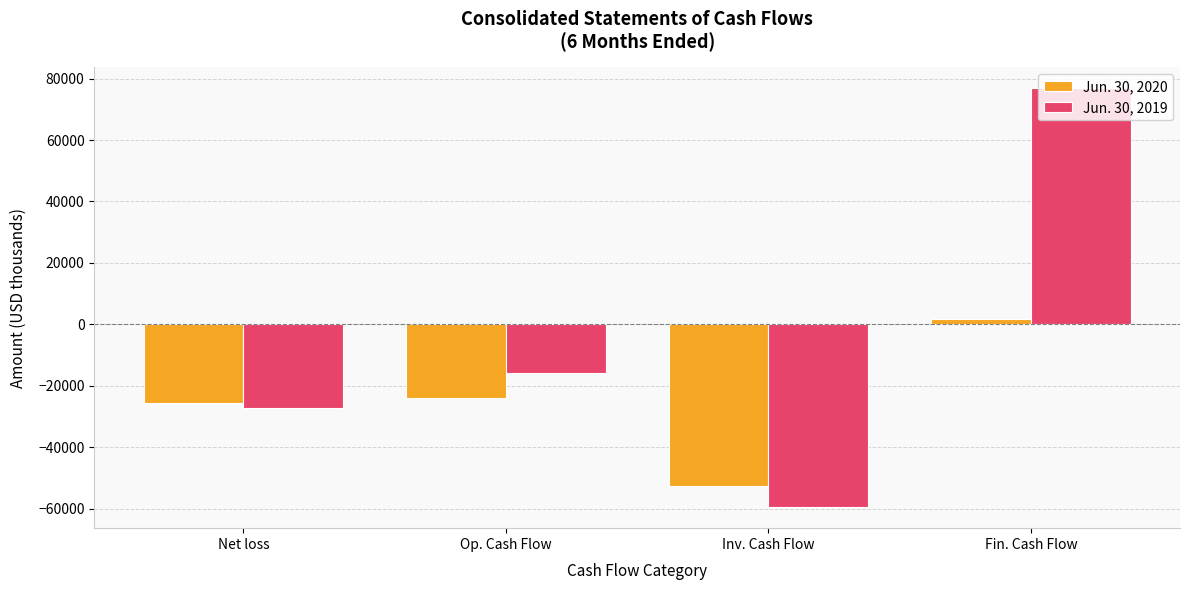

Which series changed the most between Inv. Cash Flow and Fin. Cash Flow?

Jun. 30, 2019